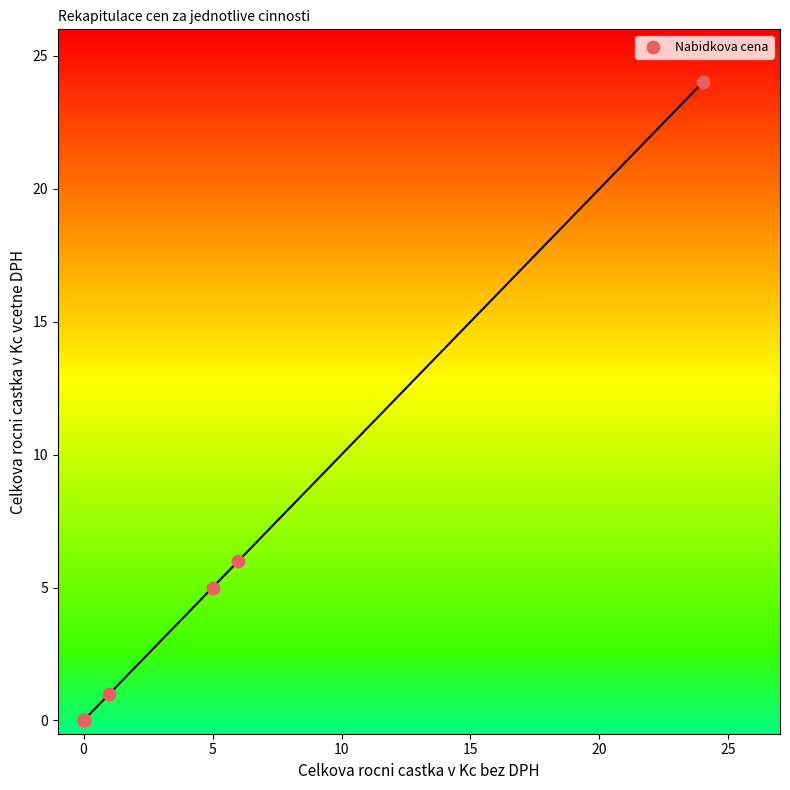

What Y value in the scatter plot is closest to 12?

6